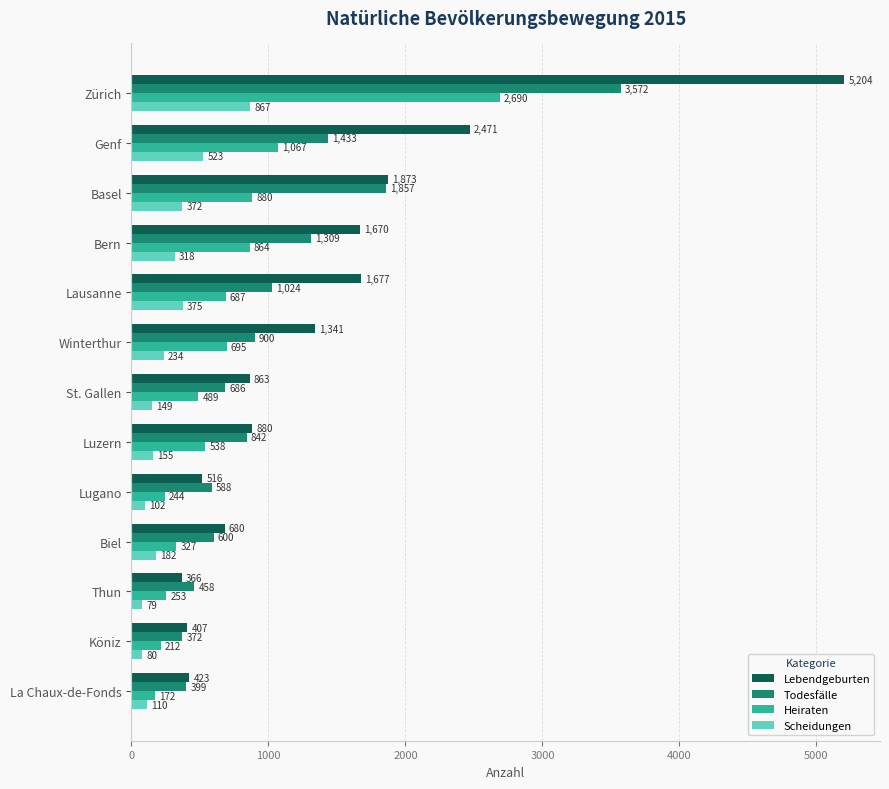

What is the maximum value shown in the chart?

5204